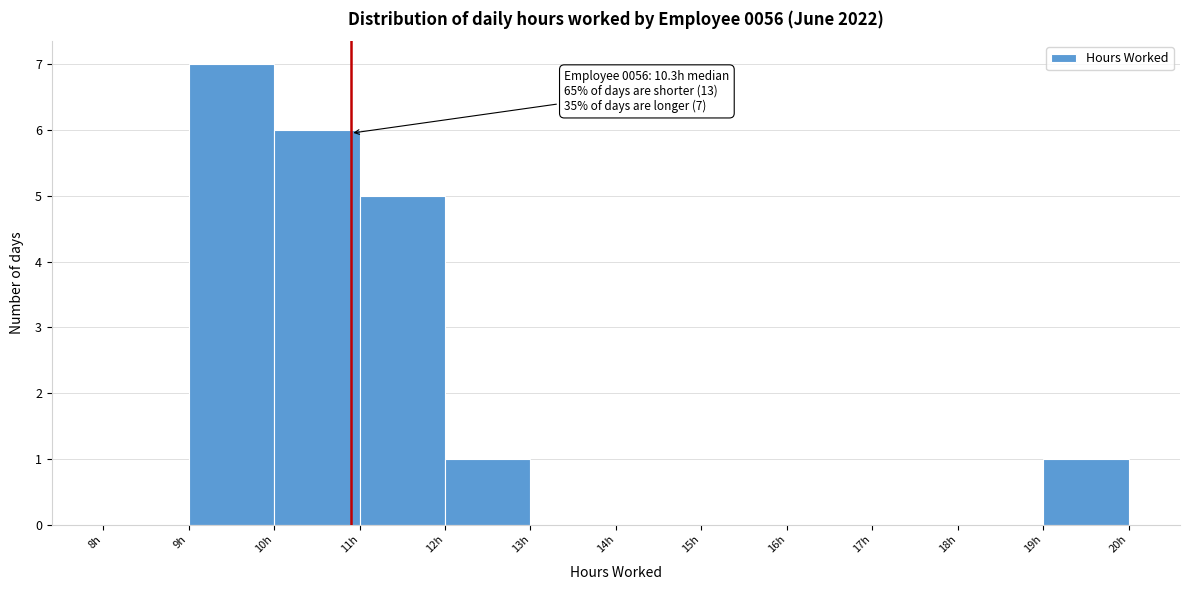

Over which range of the x-axis is the bar tallest?

9 to 10